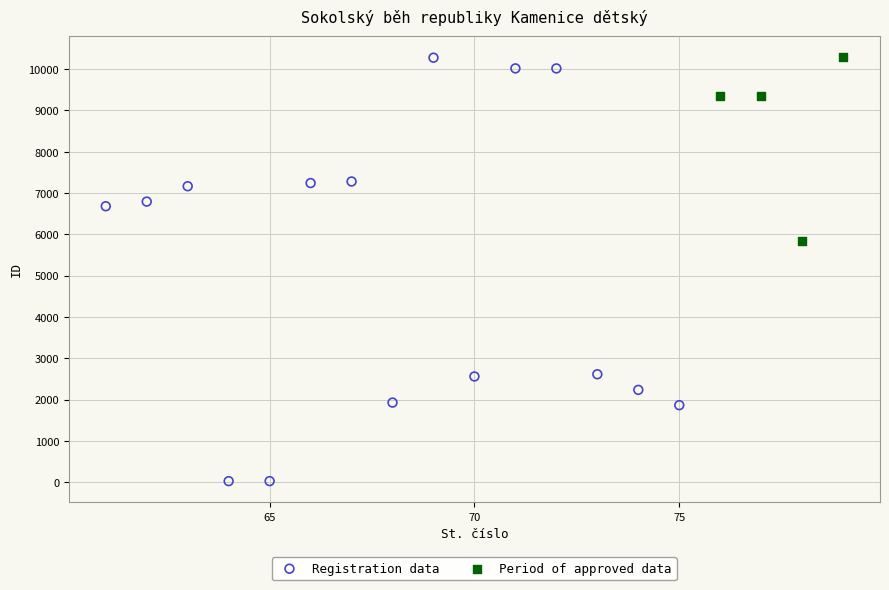

Which series reaches the minimum Y coordinate?

Registration data